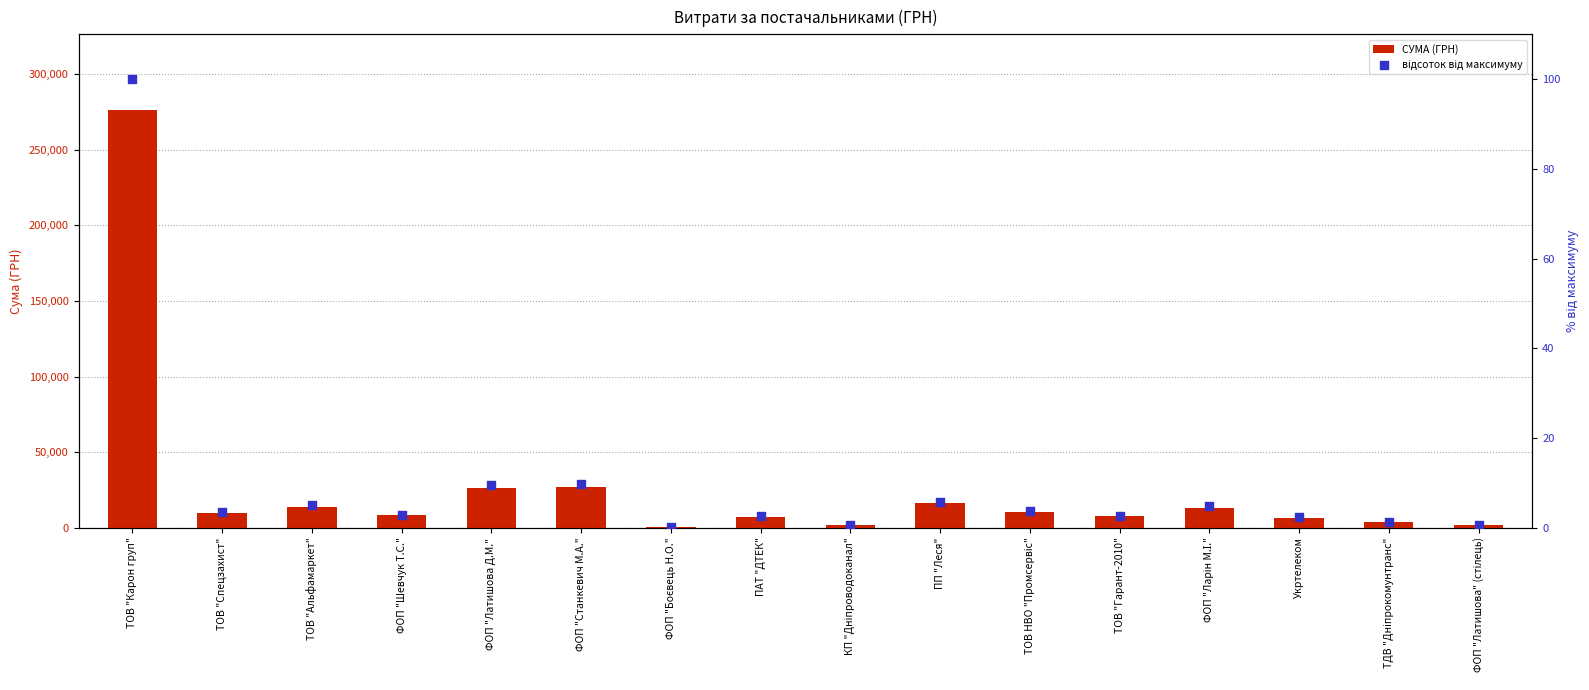

At how many categories does at least one series exceed 228551?

1